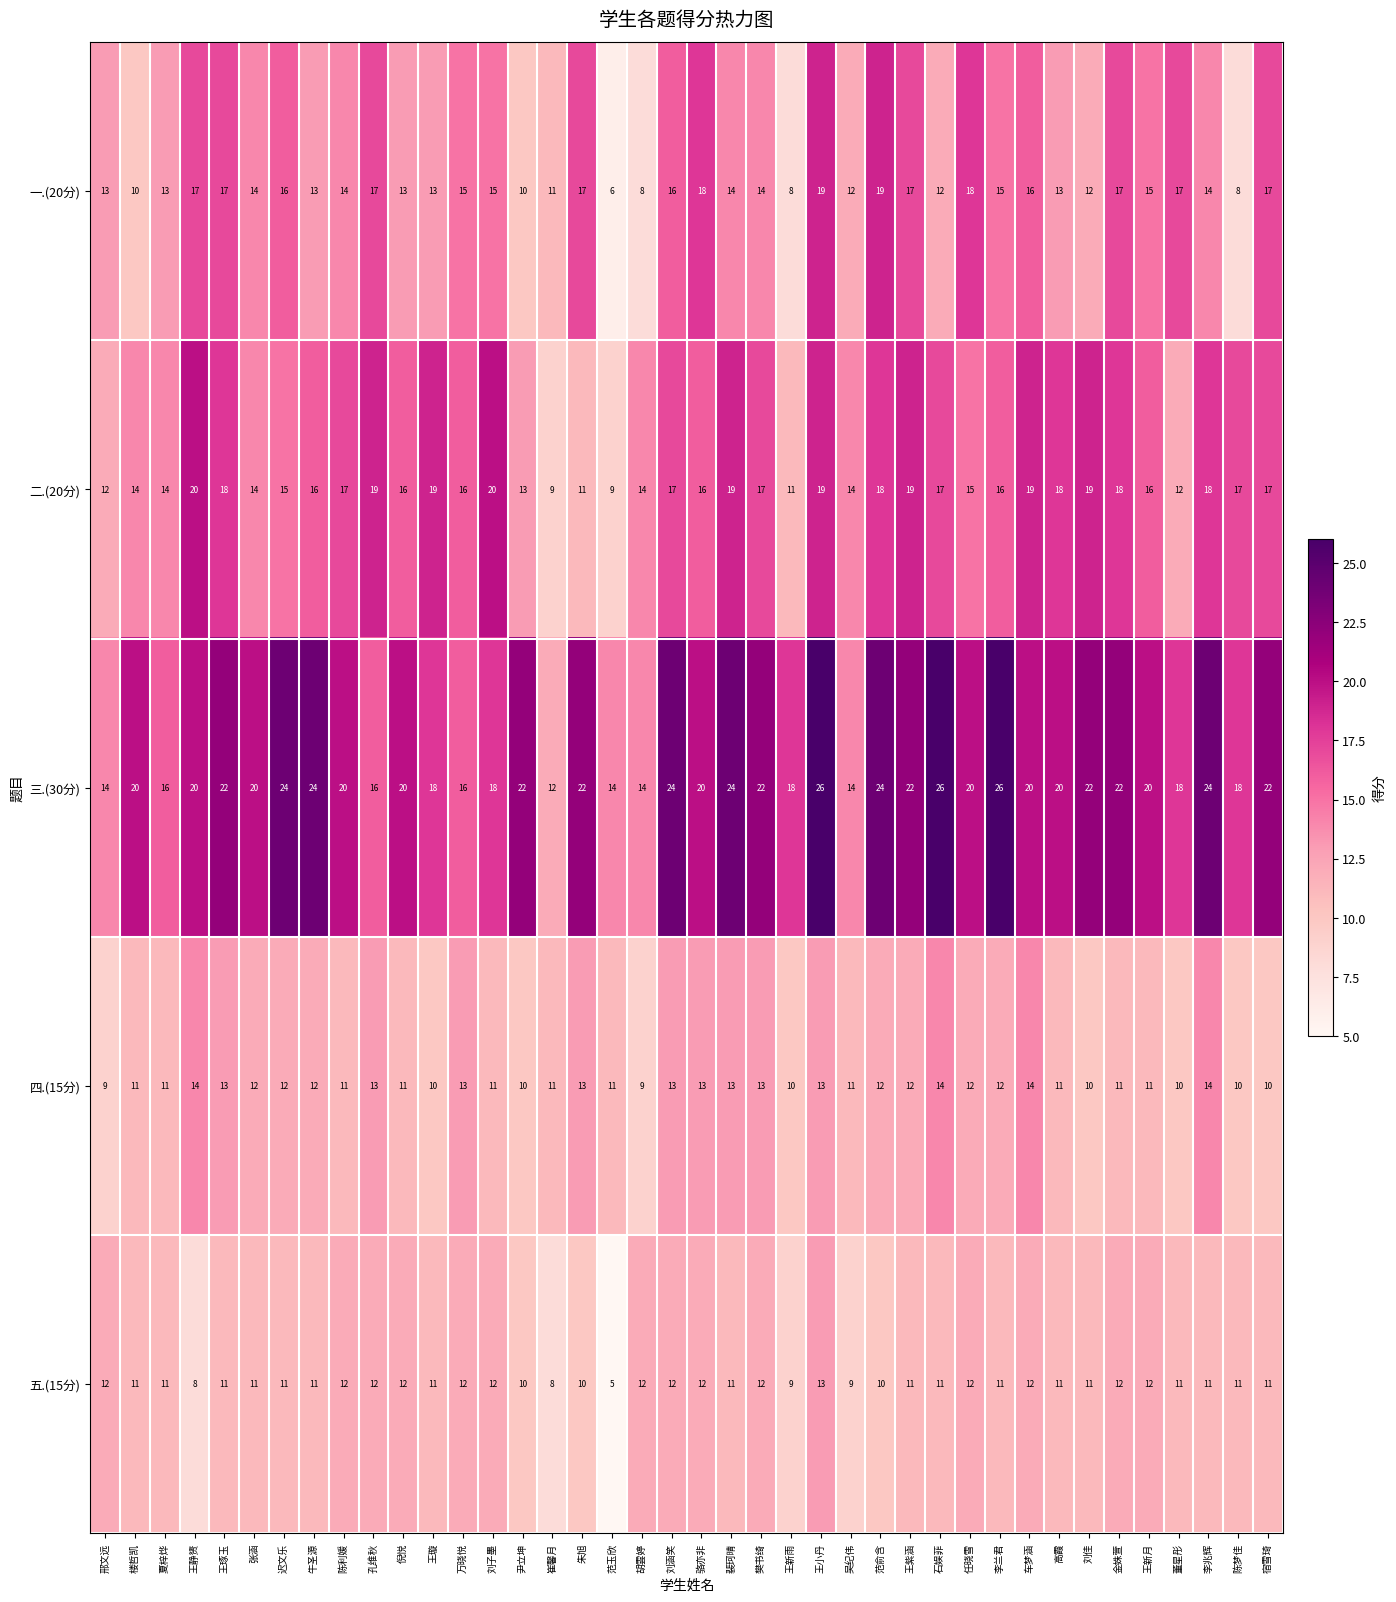

What is the spread (max minus min) of values at 楼哲凯?

10